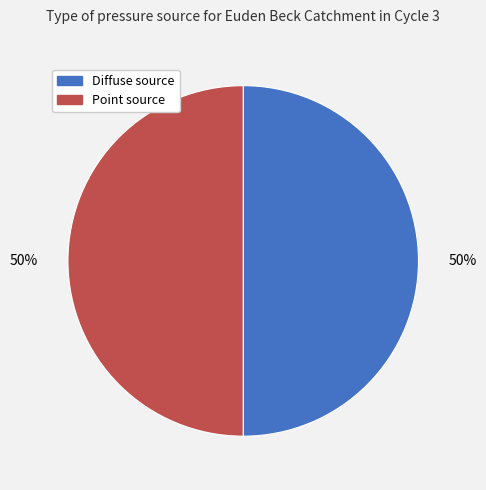

Combined, do Diffuse source and Point source account for over 50%?

Yes